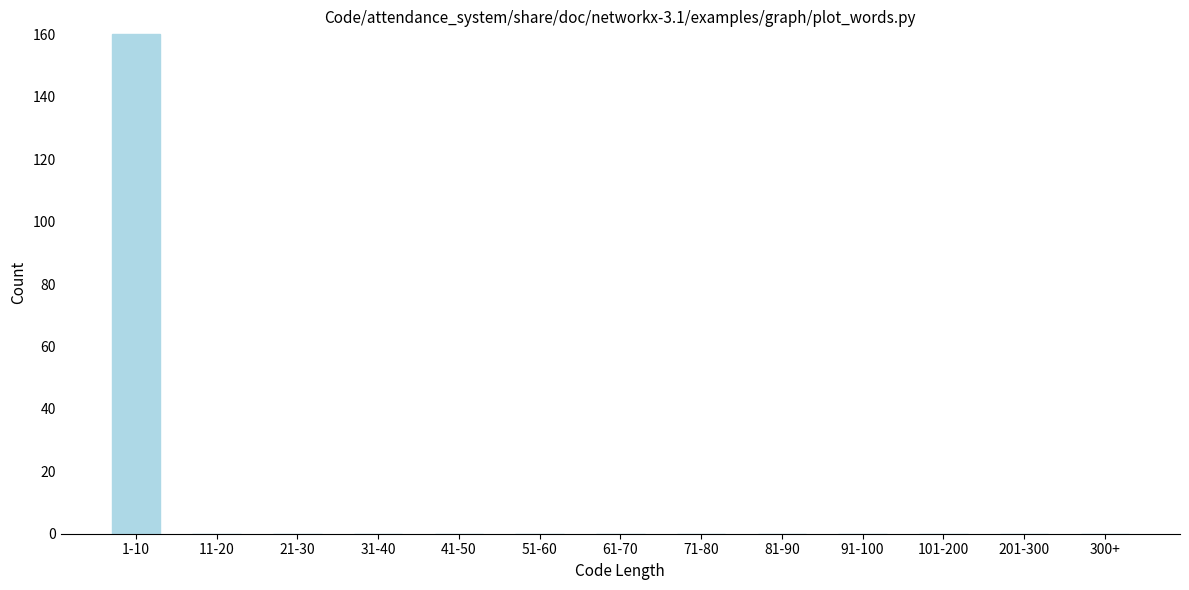

Reading right to left, extract all data points from this chart.

300+=0	201-300=0	101-200=0	91-100=0	81-90=0	71-80=0	61-70=0	51-60=0	41-50=0	31-40=0	21-30=0	11-20=0	1-10=160